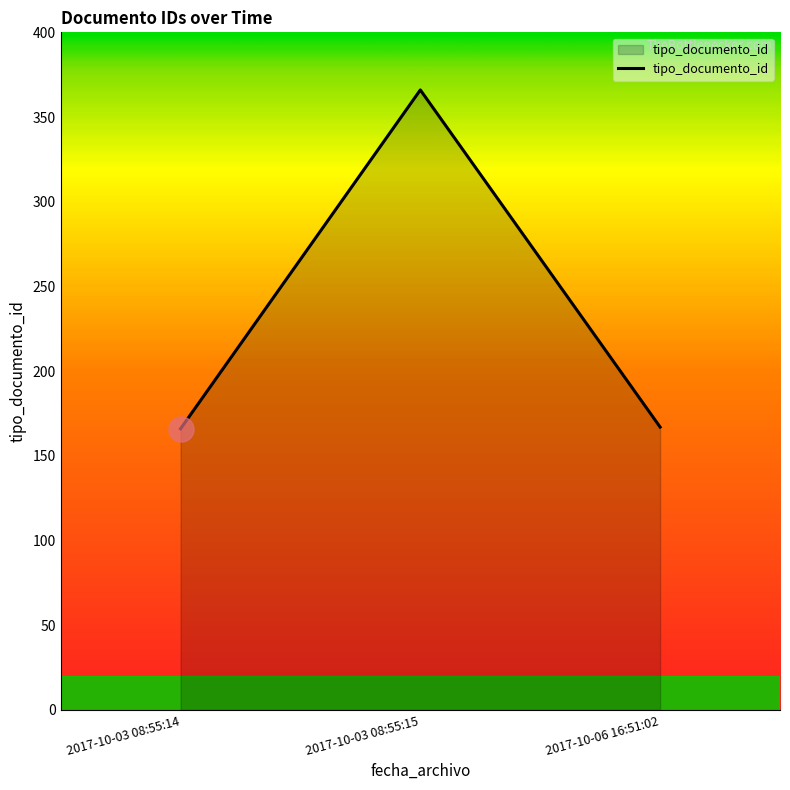

How many values are below 167?

1